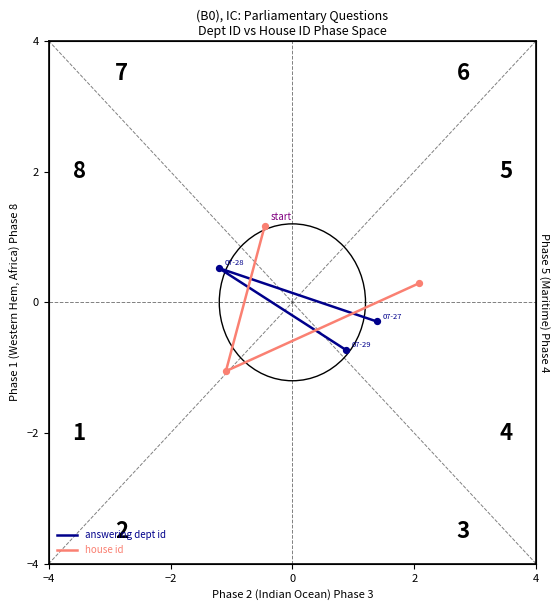

Which series has the largest total across all categories?

house id